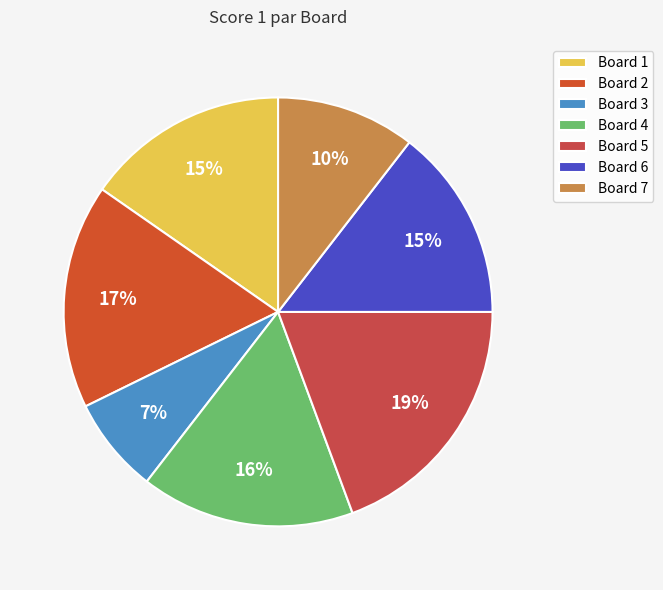

To the nearest percent, what percentage of the pie is Board 6?

15%